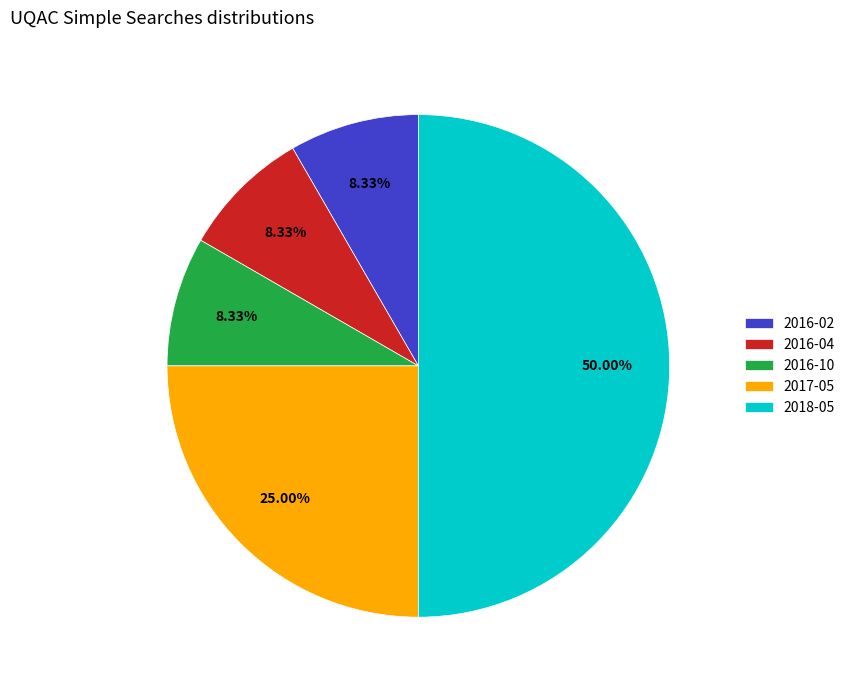

What percentage is the 2017-05 slice, to the nearest percent?

25%